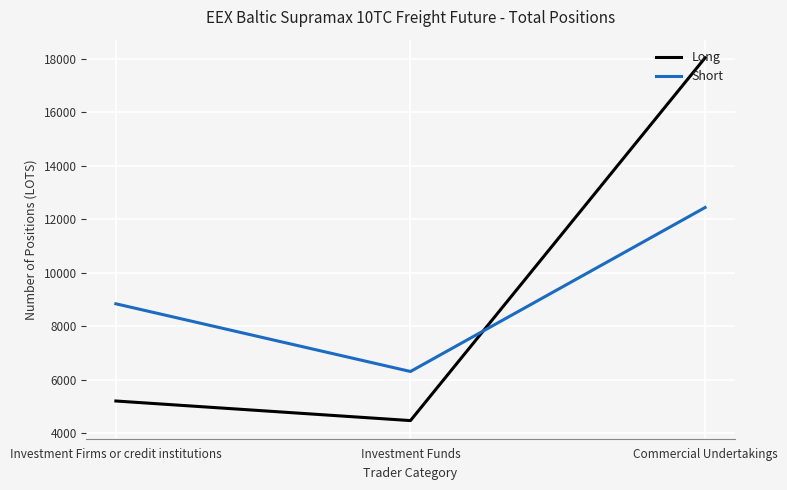

What position from the right is Investment Firms or credit institutions?

3